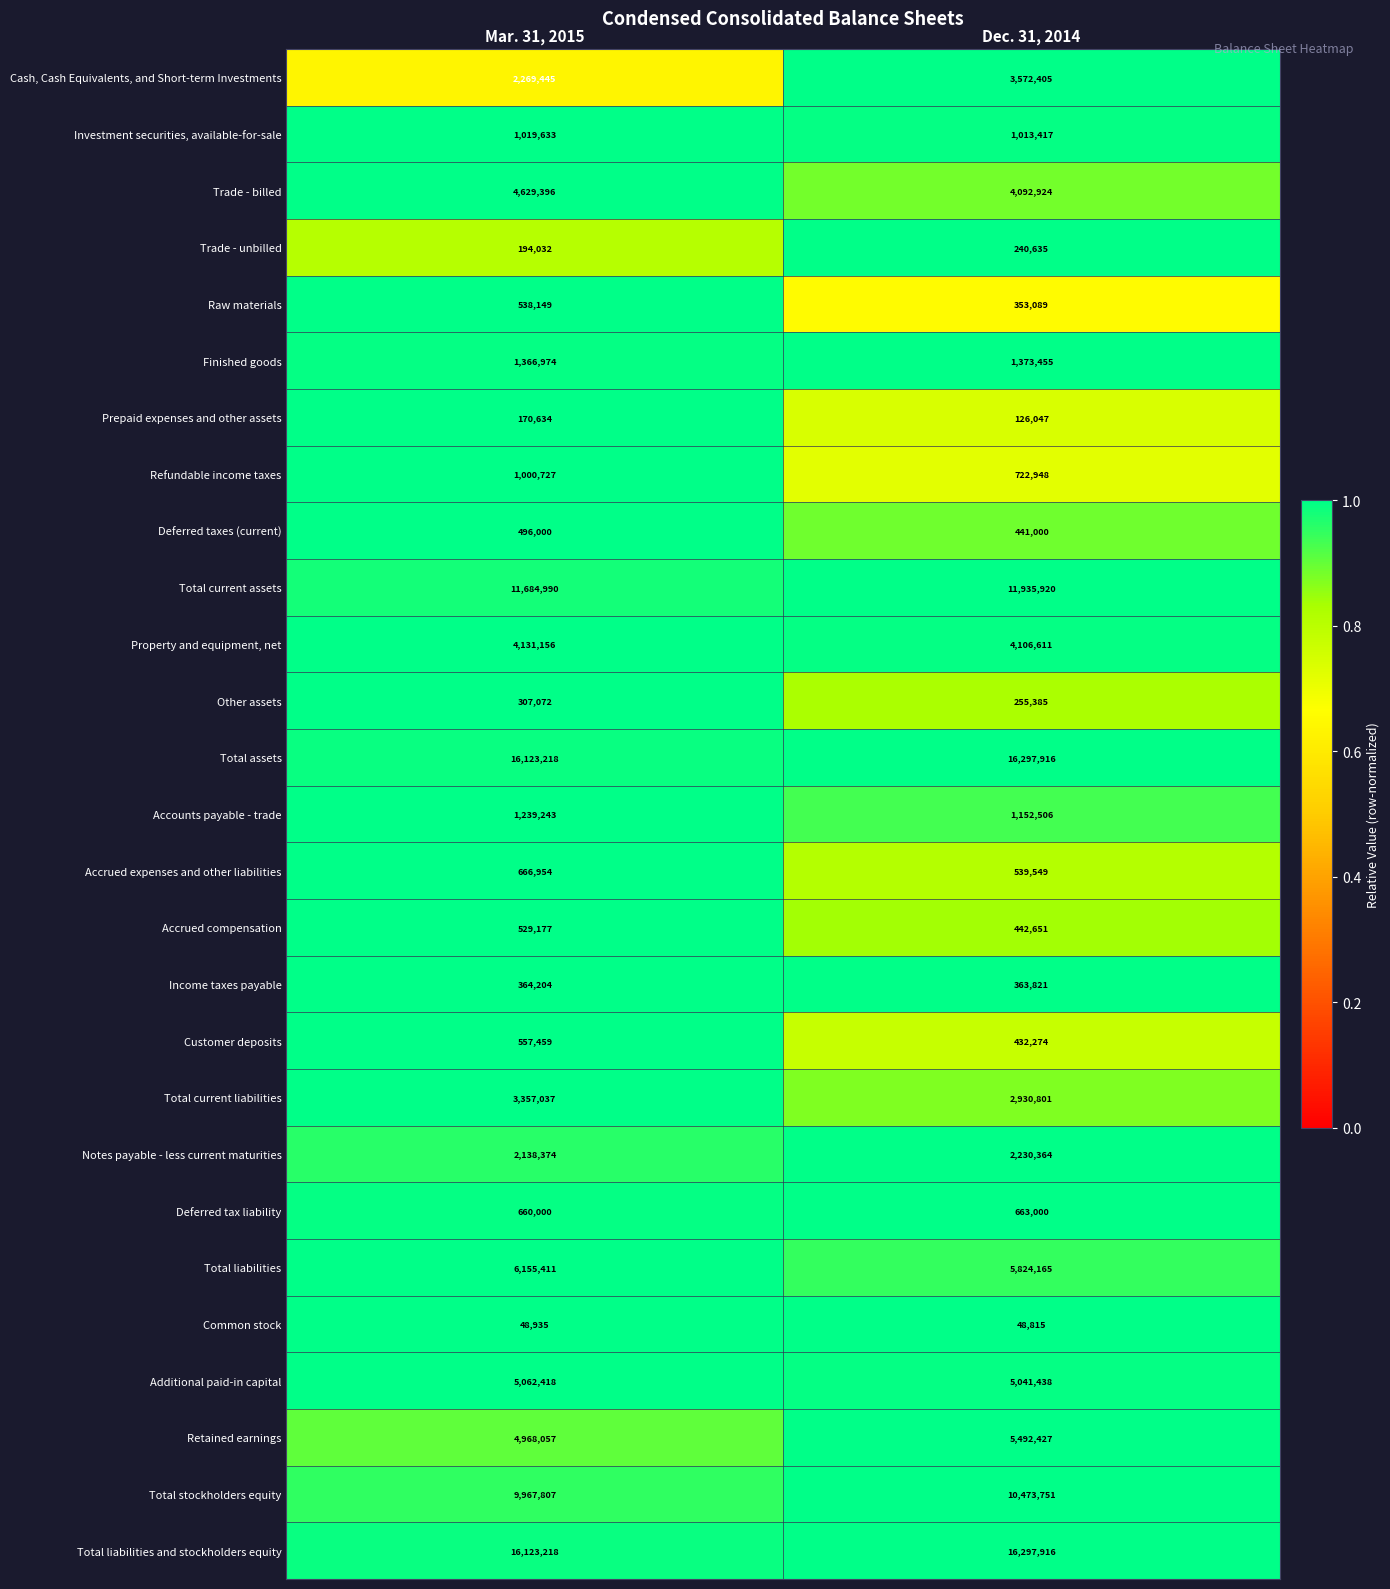

At which category is the sum across all series the highest?

Dec. 31, 2014